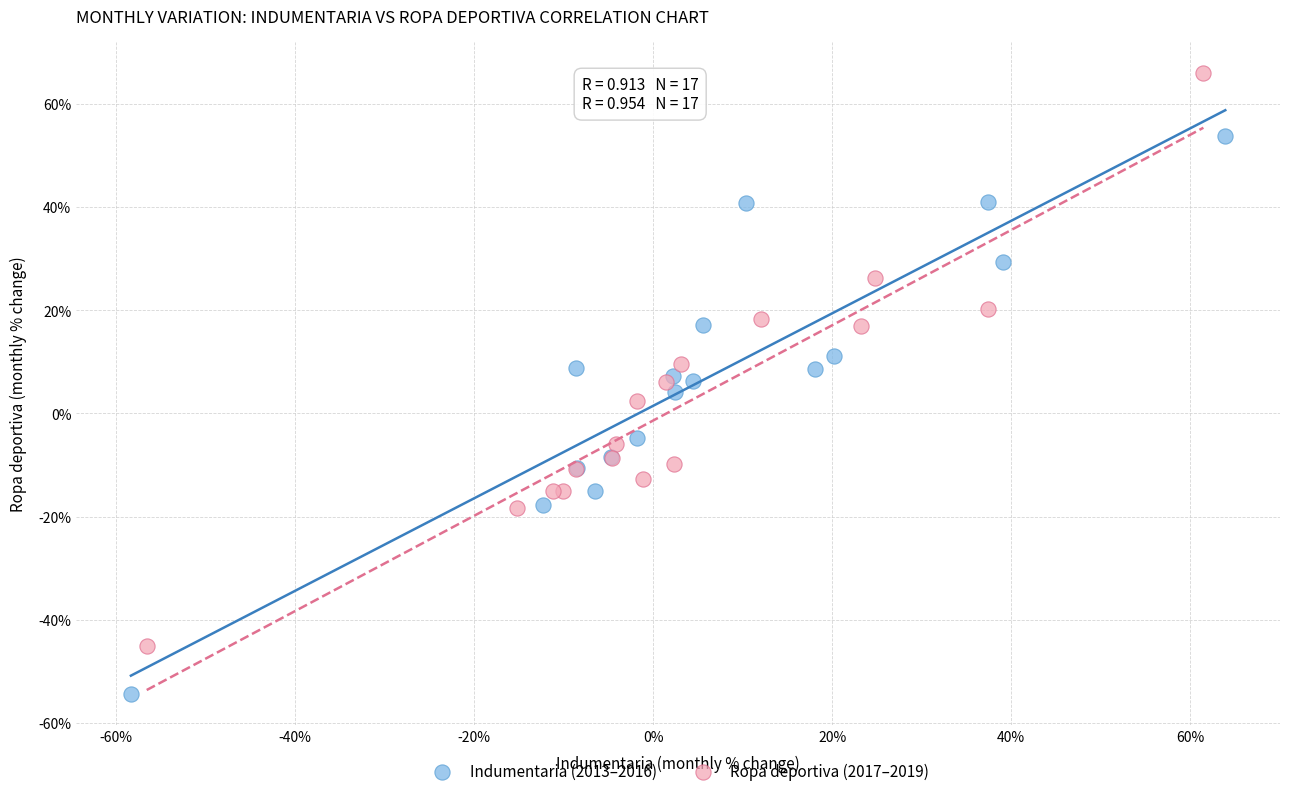

Which series contains the lowest Y value?

Indumentaria (2013–2016)